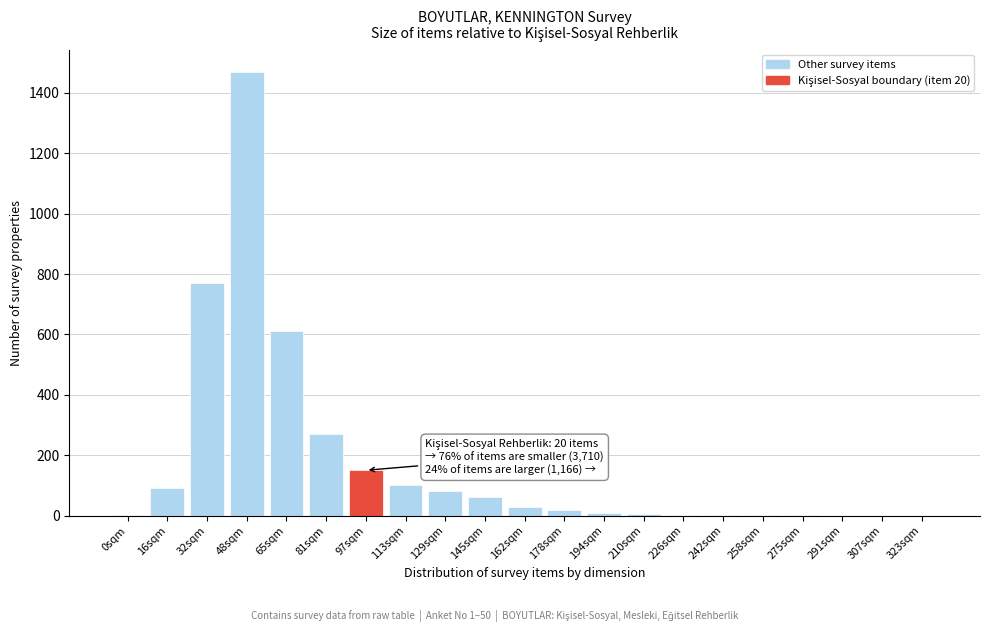

Which label corresponds to the largest value in the chart?

48sqm